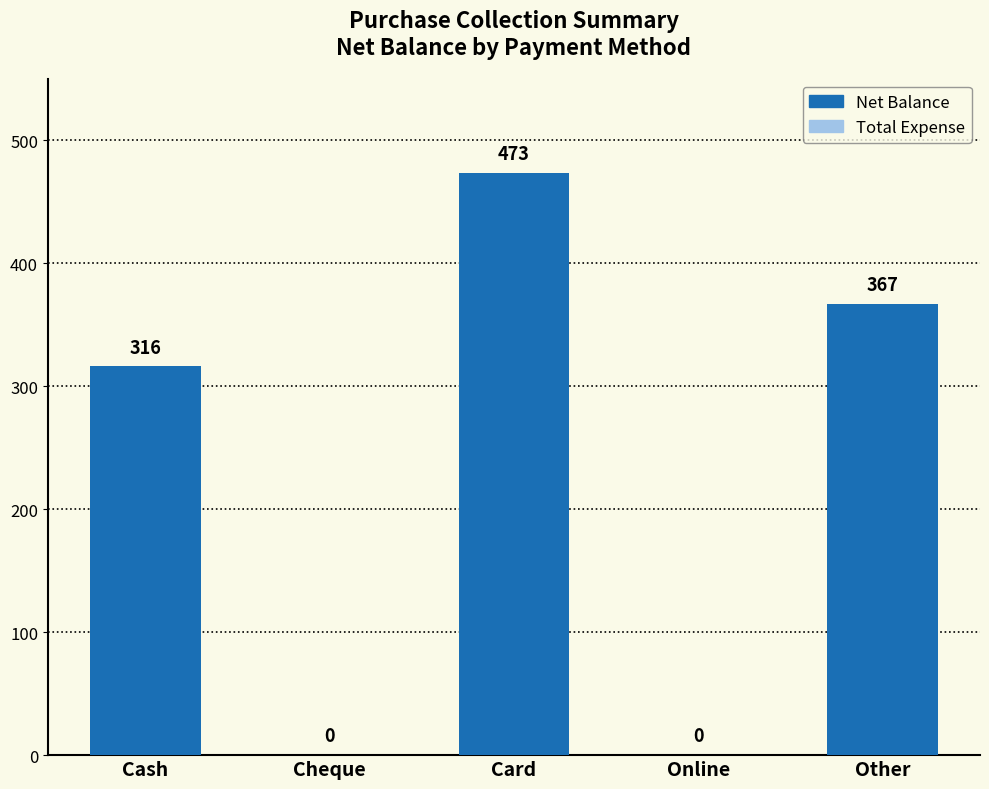

At which category does the chart reach its peak across all series?

Card